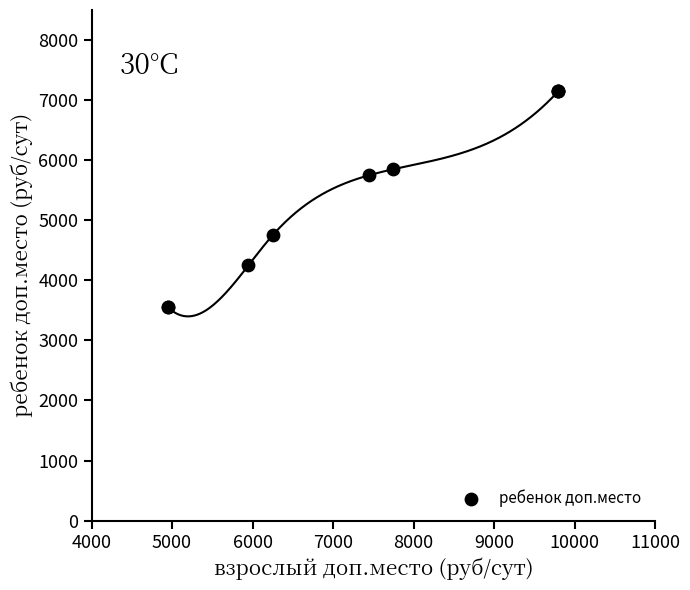

What Y value in the scatter plot is closest to 5350?

5750